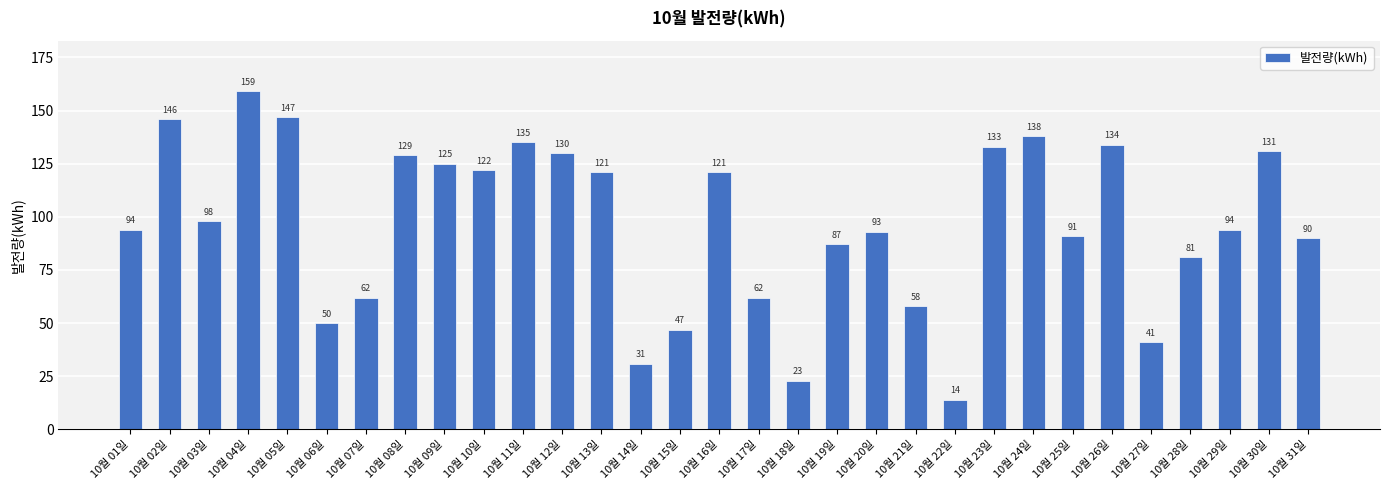

What is the label of the 14th bar from the right?

10월 18일